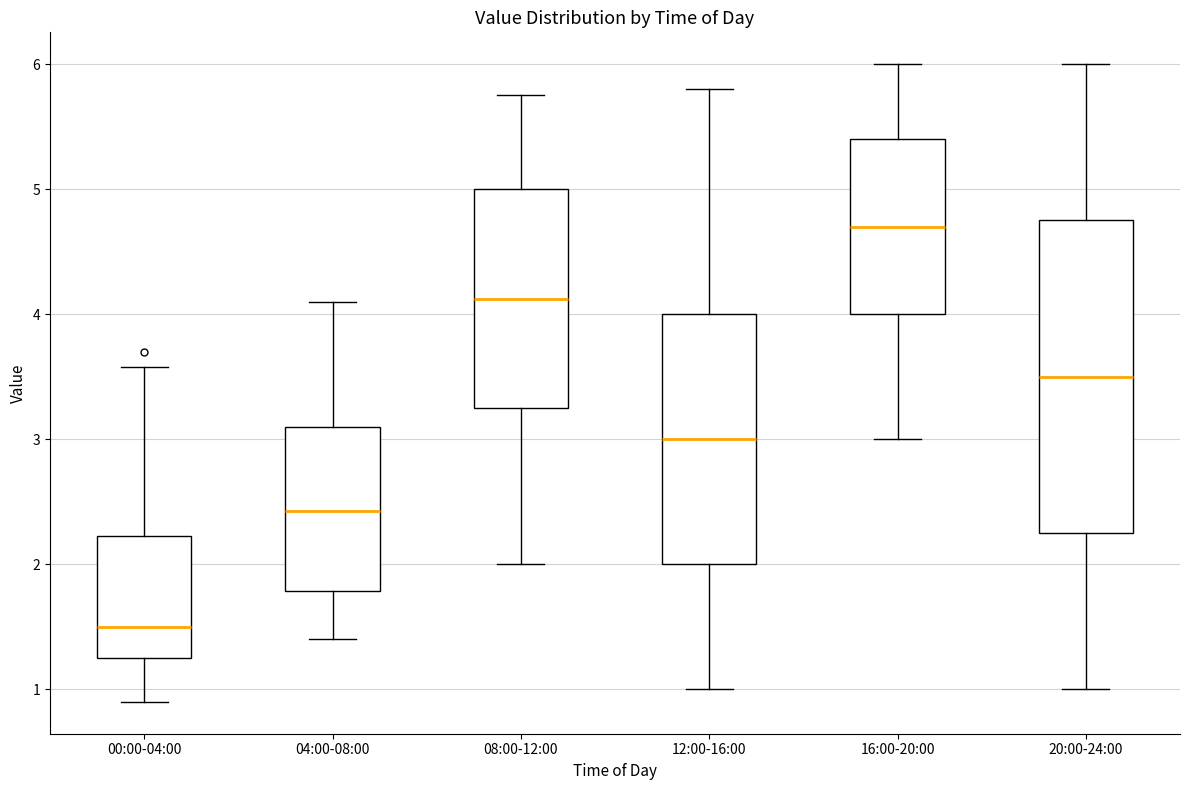

Comparing the boxes themselves (not the whiskers), which one is the tallest?

20:00-24:00